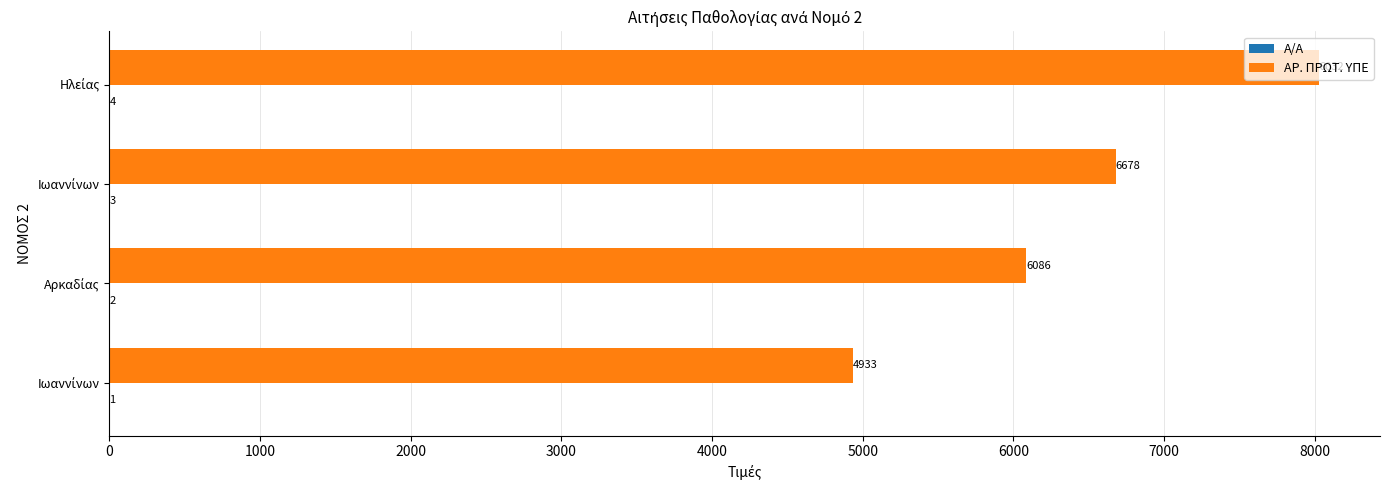

Rank the series by their maximum value, from lowest to highest.

Α/Α, ΑΡ. ΠΡΩΤ. ΥΠΕ